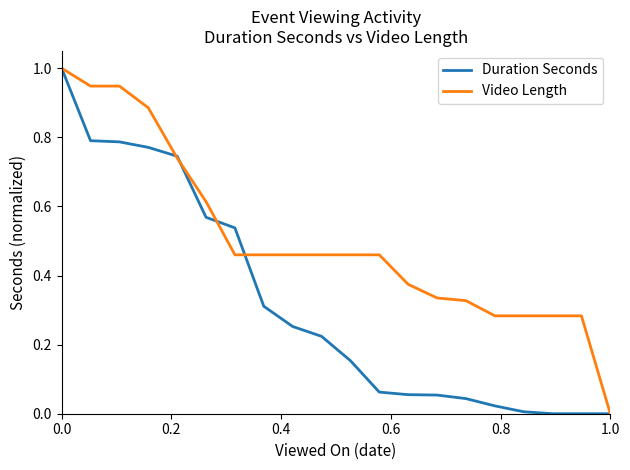

What is the greatest value displayed?

1.0